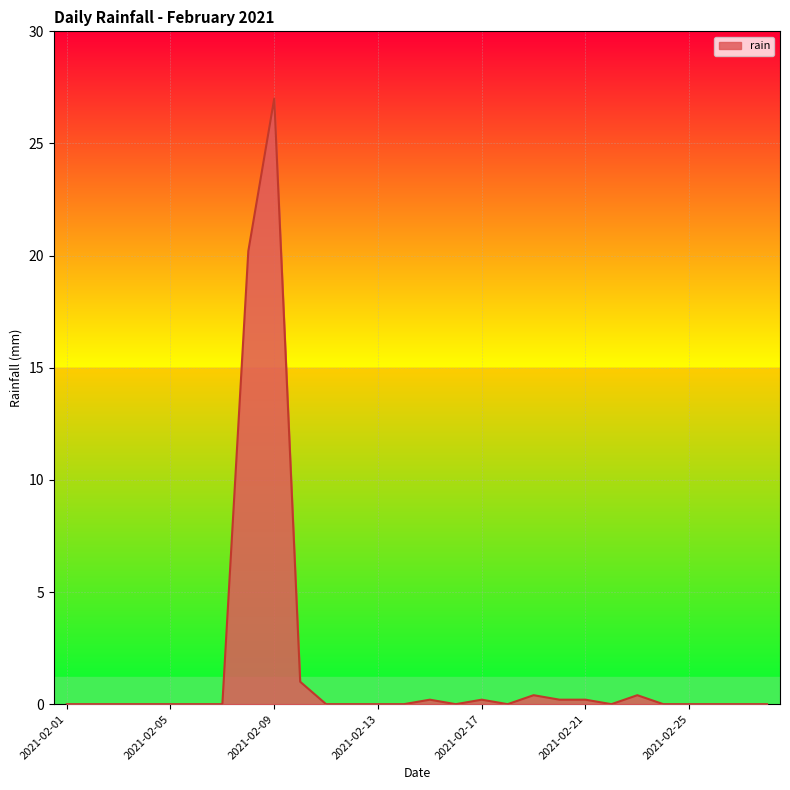

What is the greatest value displayed?

27.0